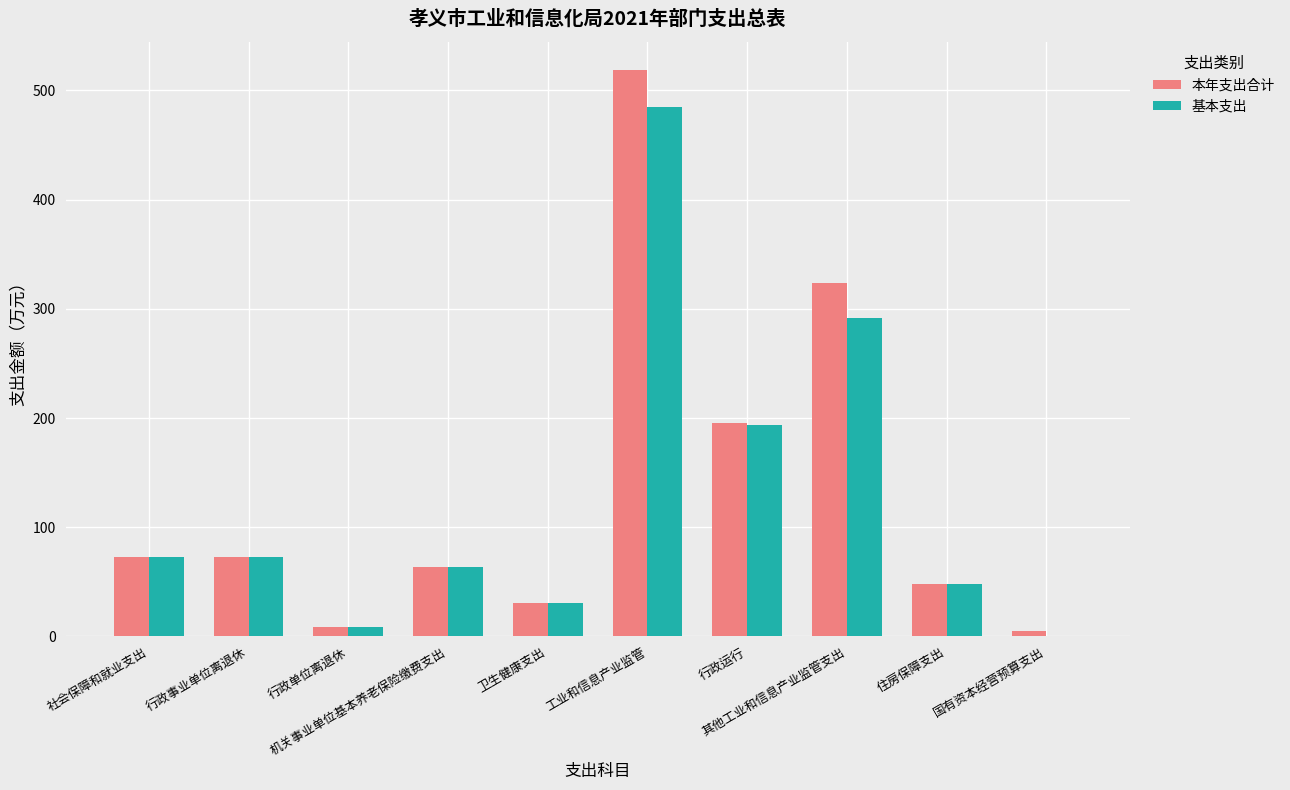

What are all the series names shown in the legend?

本年支出合计, 基本支出